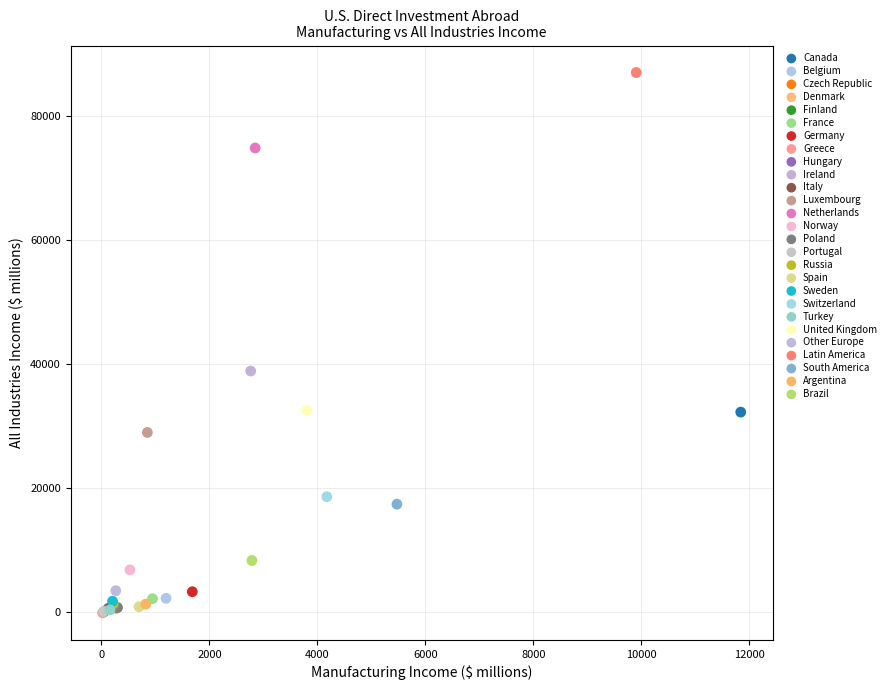

Which series reaches the maximum Y coordinate?

Latin America